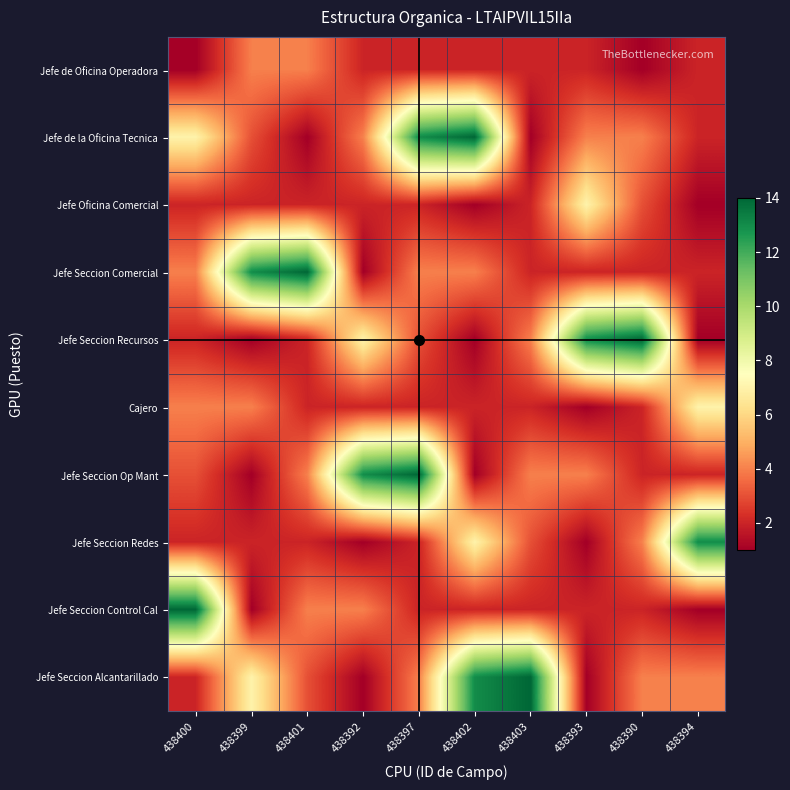

Which series changed the most between 438399 and 438401?

Jefe Seccion Alcantarillado